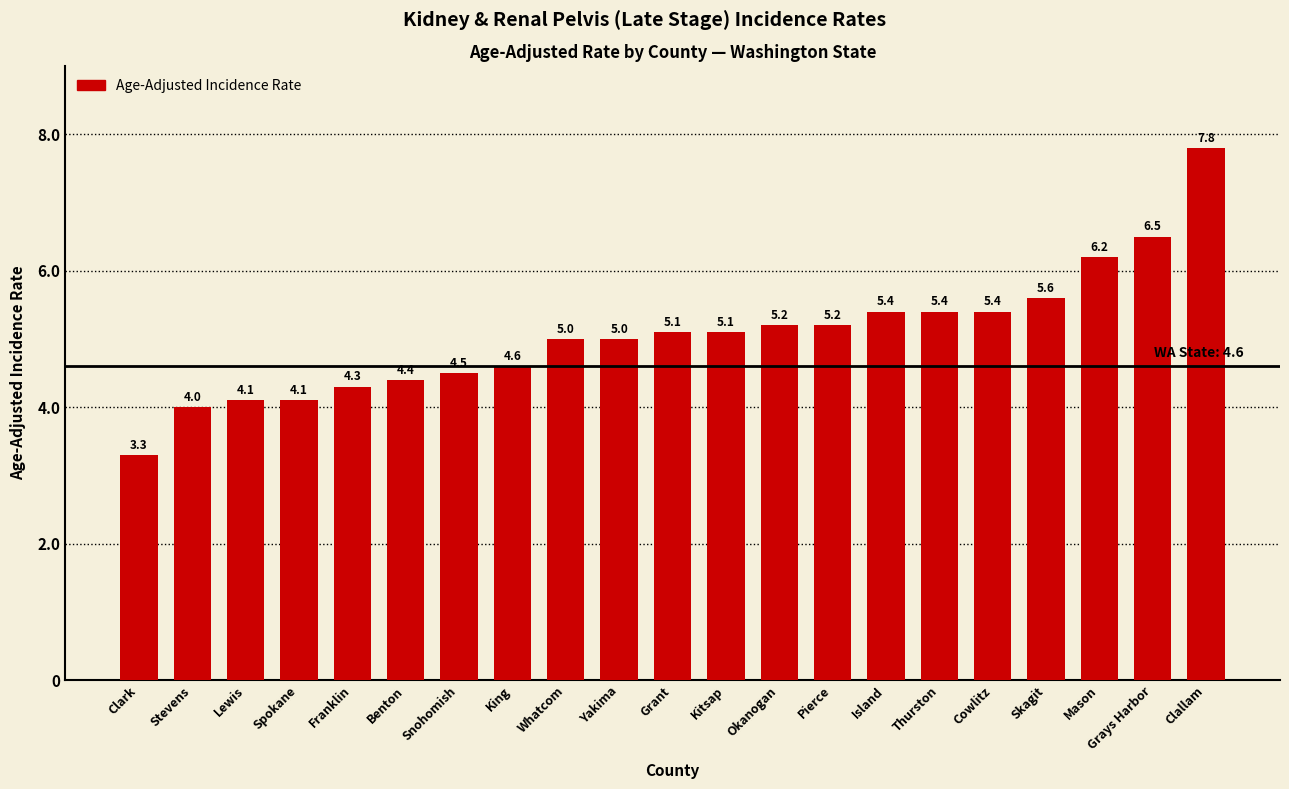

What is the label of the 20th bar from the left?

Grays Harbor